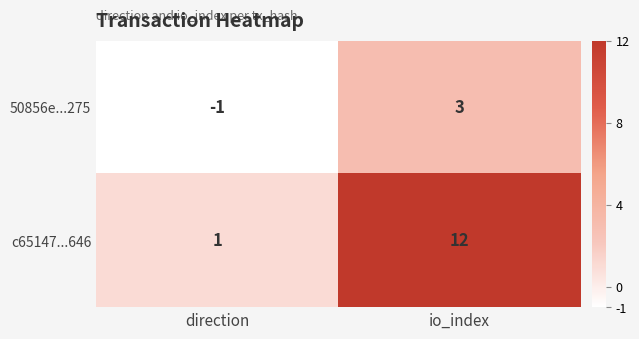

How many data points does each series have?

2